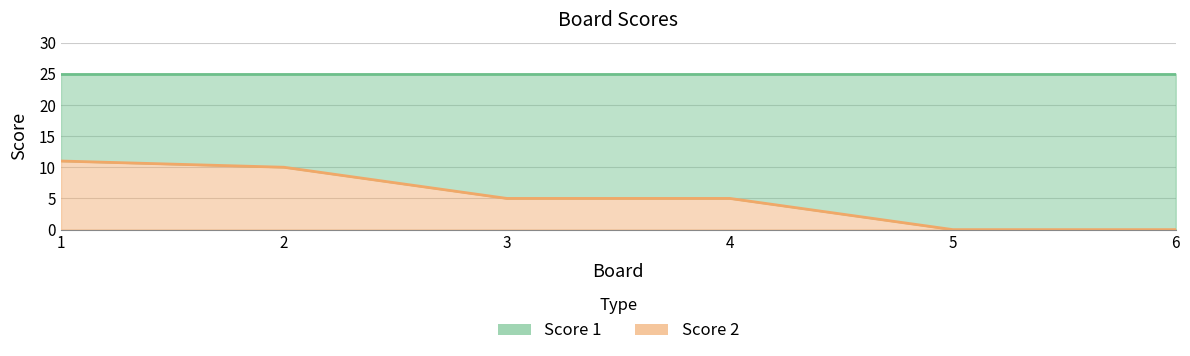

True or false: the data shows 3 at 1.

False